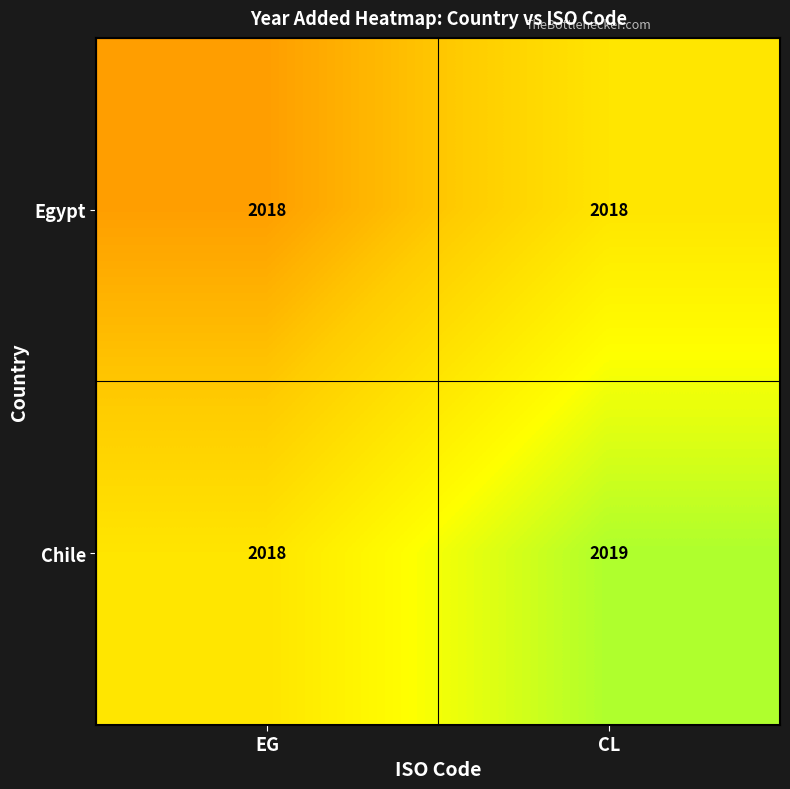

How many series are shown in this chart?

2